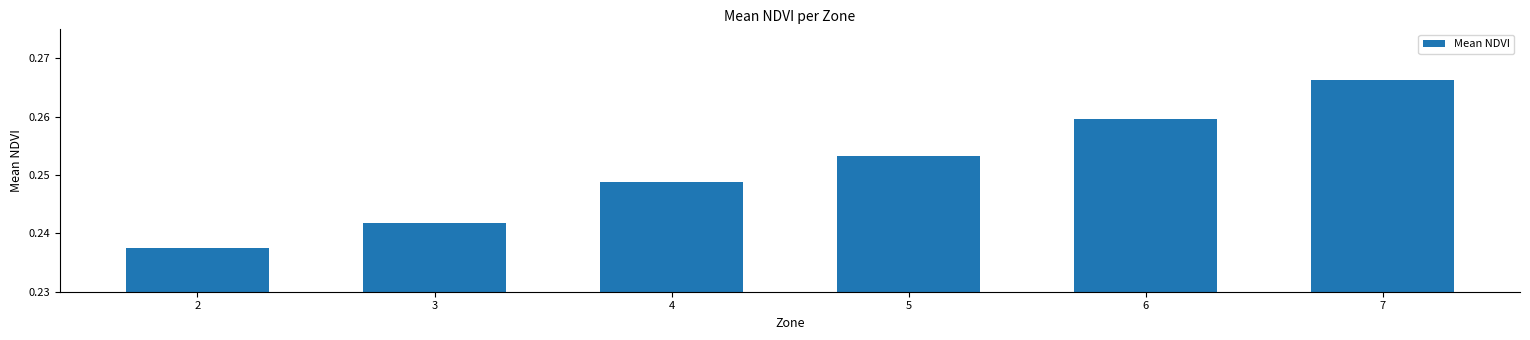

List the labels in order of value, smallest first.

2, 3, 4, 5, 6, 7